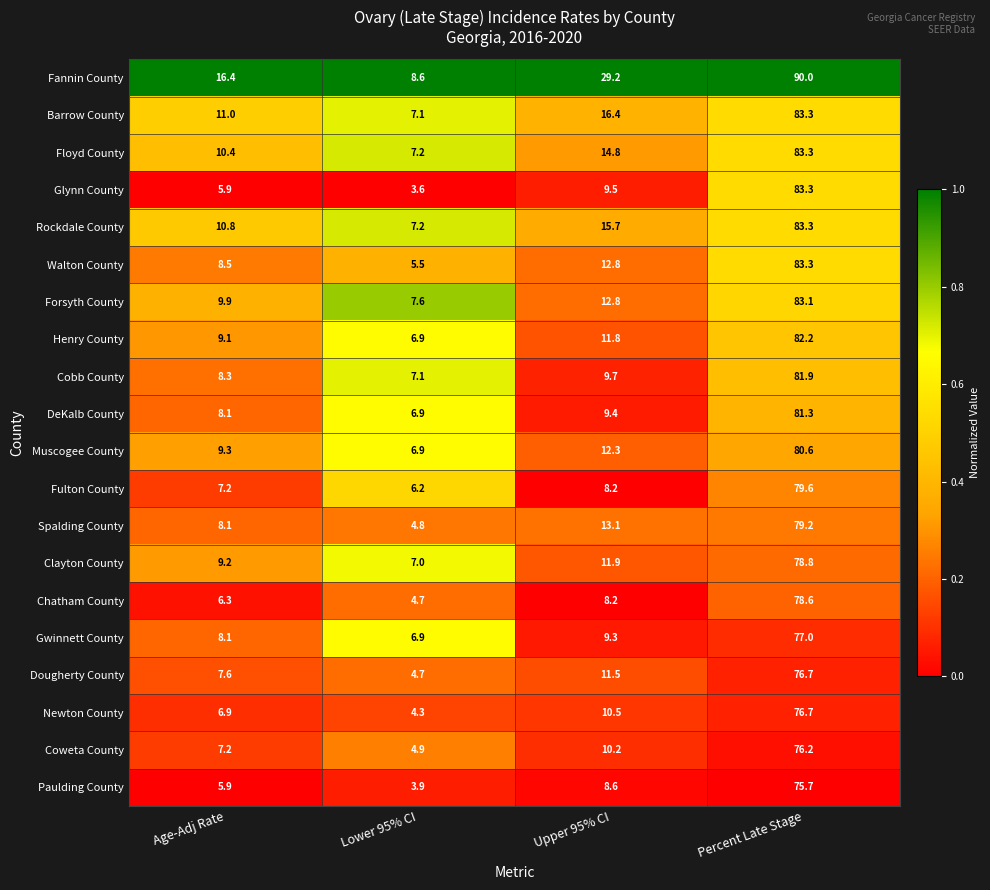

Is it true that Walton County equals 2.8 at Lower 95% CI?

False